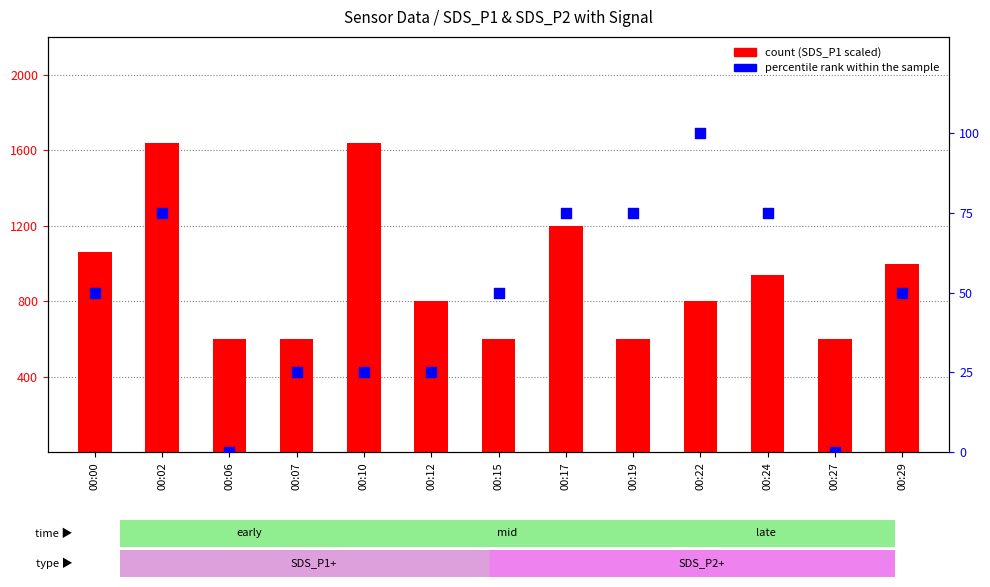

Which series has the largest Y range (max minus min)?

SDS_P1 (count)